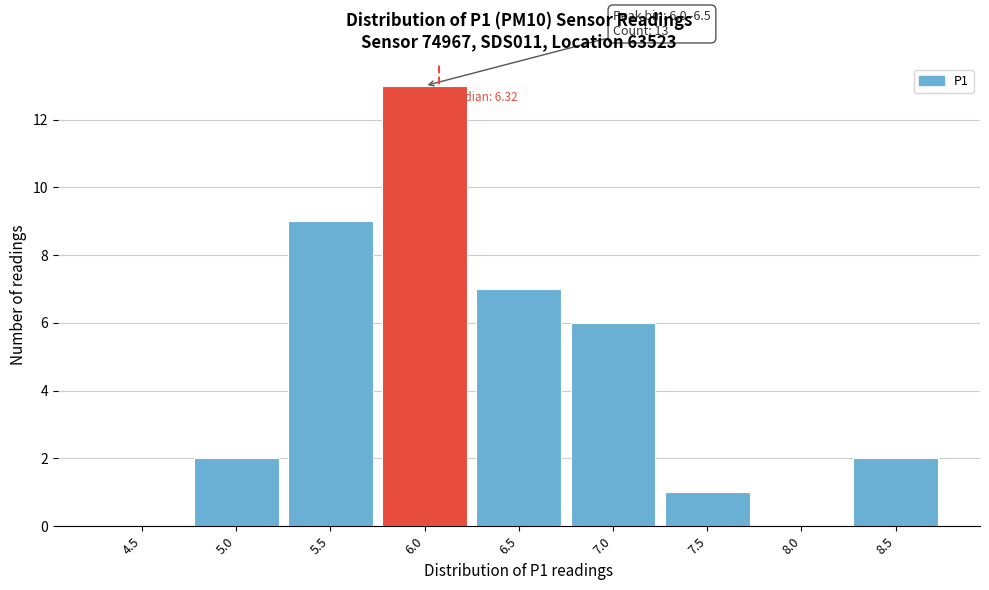

Reading right to left, extract all data points from this chart.

8.5=2	8.0=0	7.5=1	7.0=6	6.5=7	6.0=13	5.5=9	5.0=2	4.5=0